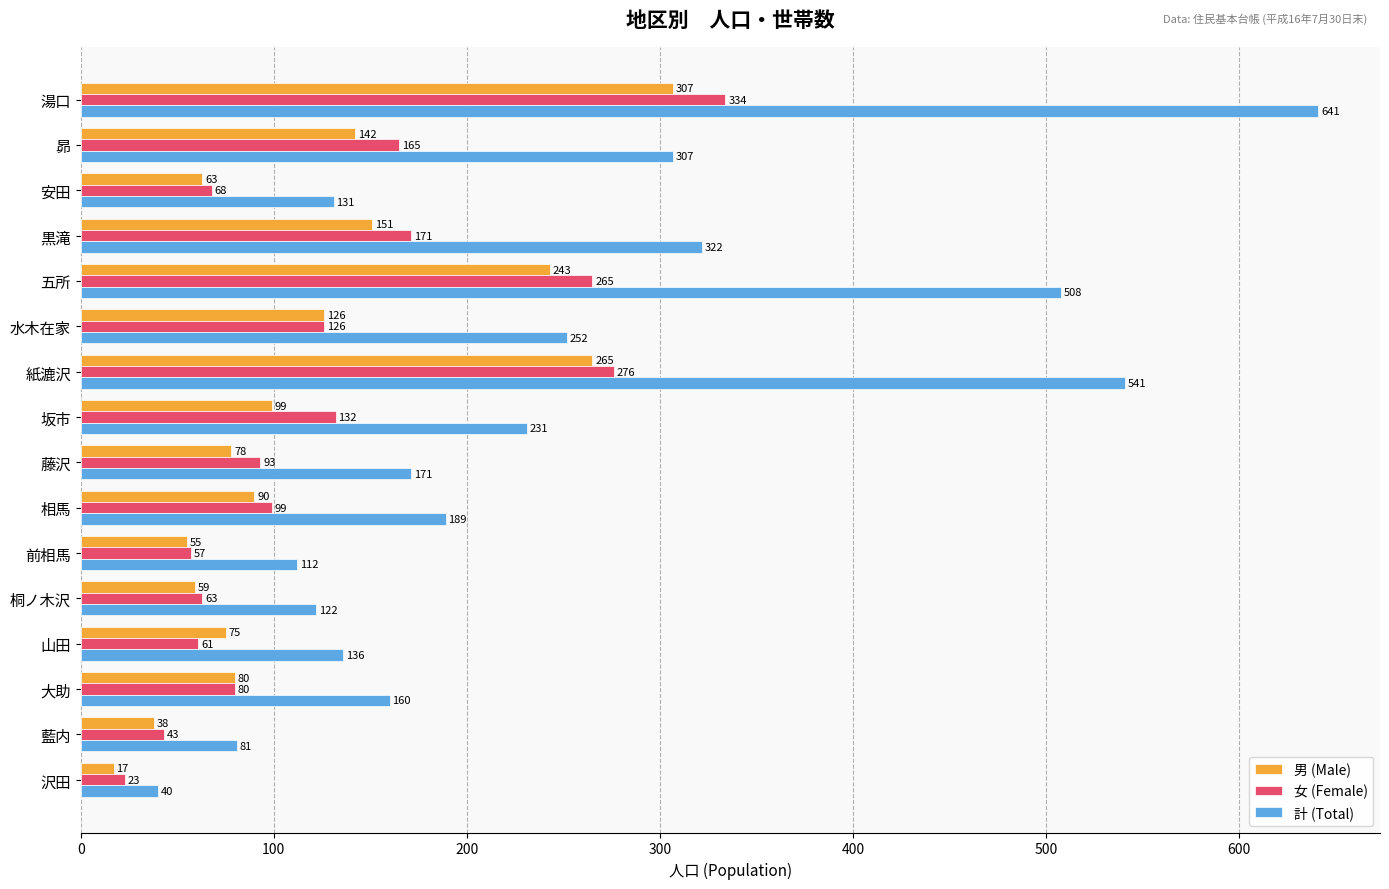

Which series has the largest range (max minus min)?

計 (Total)